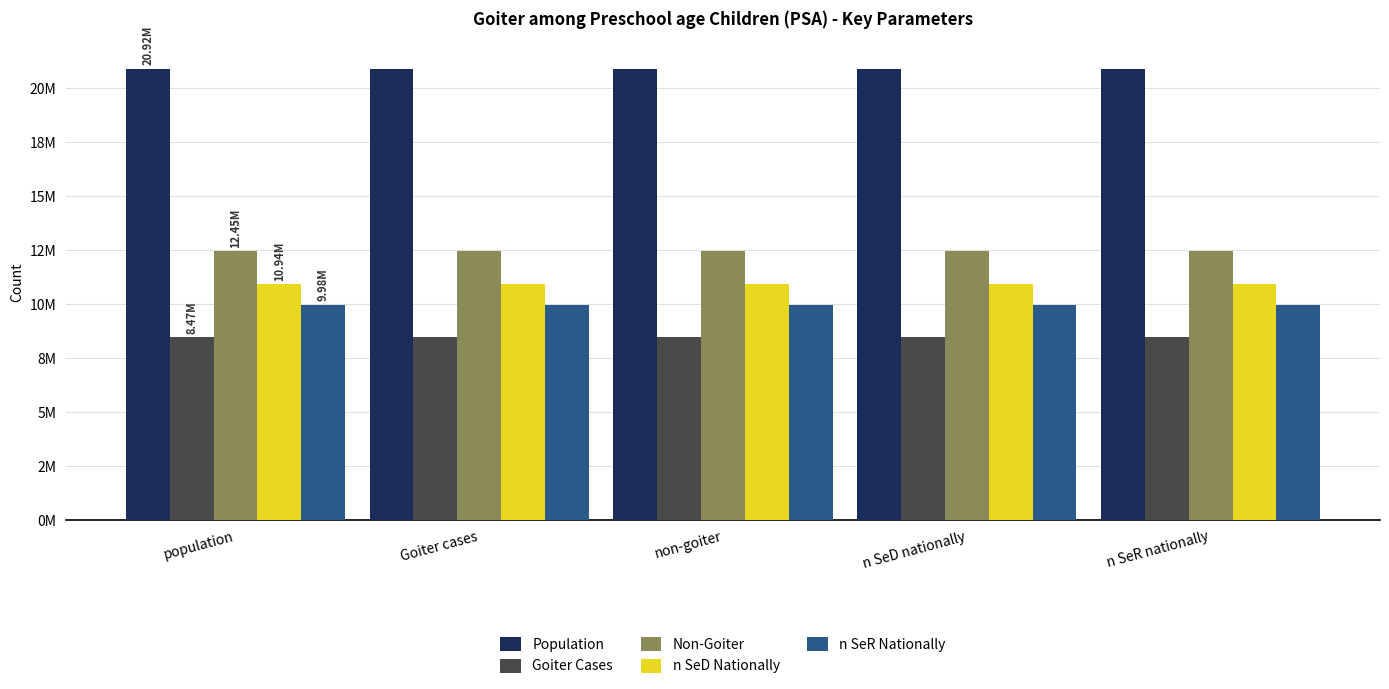

What is the total value across all series at n SeD nationally?

62765296.8